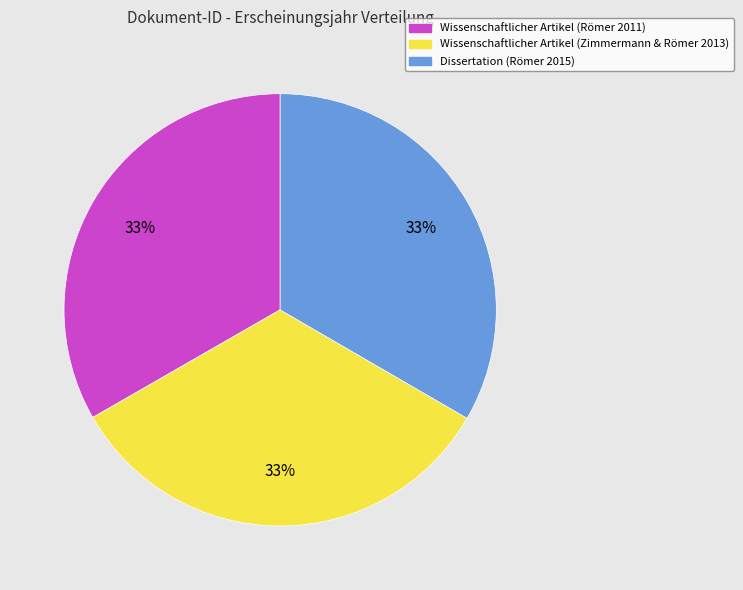

To the nearest percent, what is the average slice percentage?

33%